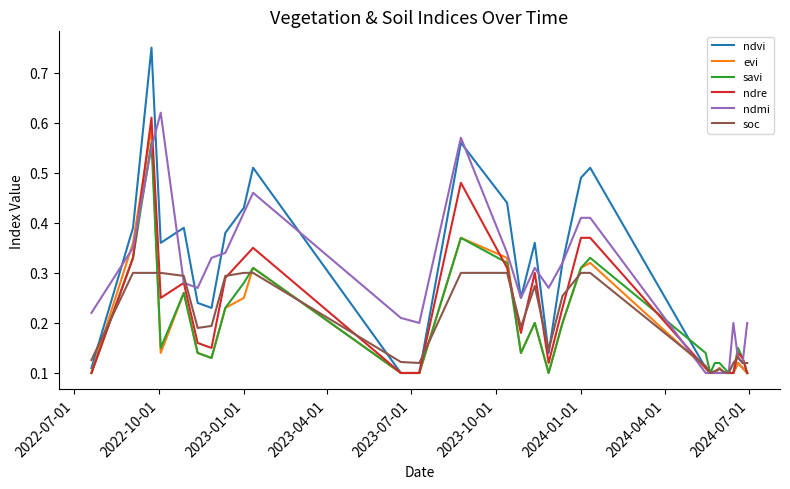

What is the lowest value of the savi series?

0.1